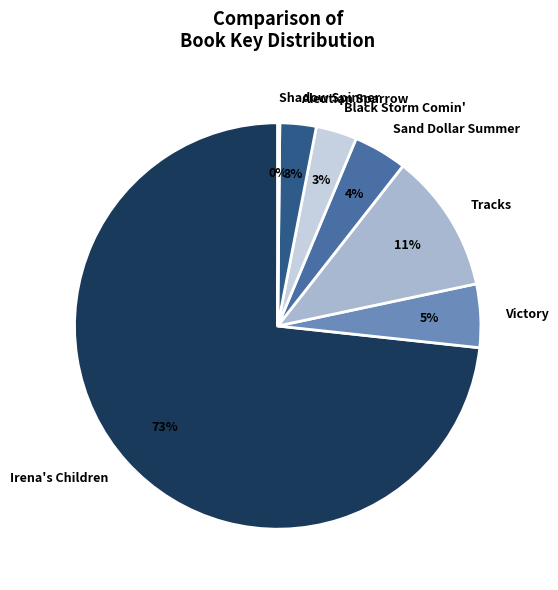

Is the sum of Tracks and Irena's Children greater than half?

Yes